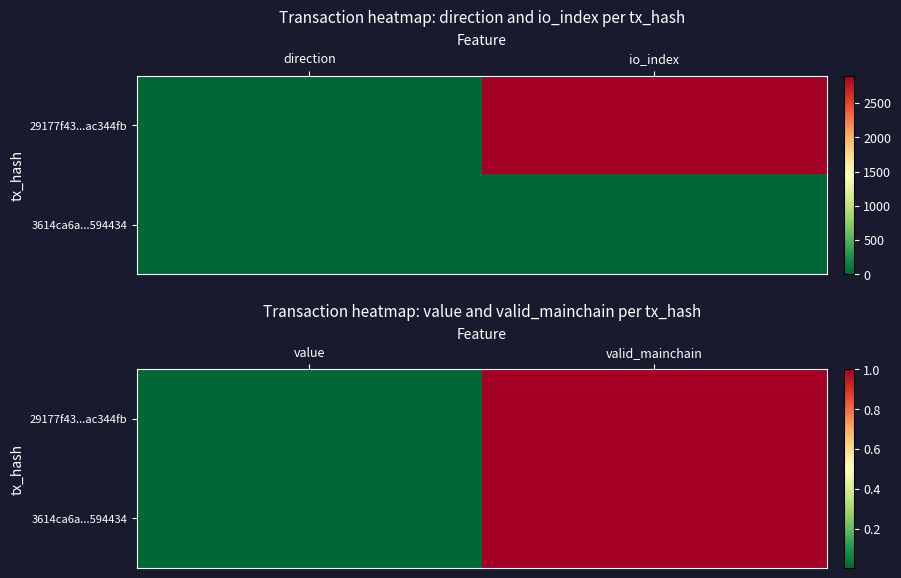

How many categories are shown in the chart?

2